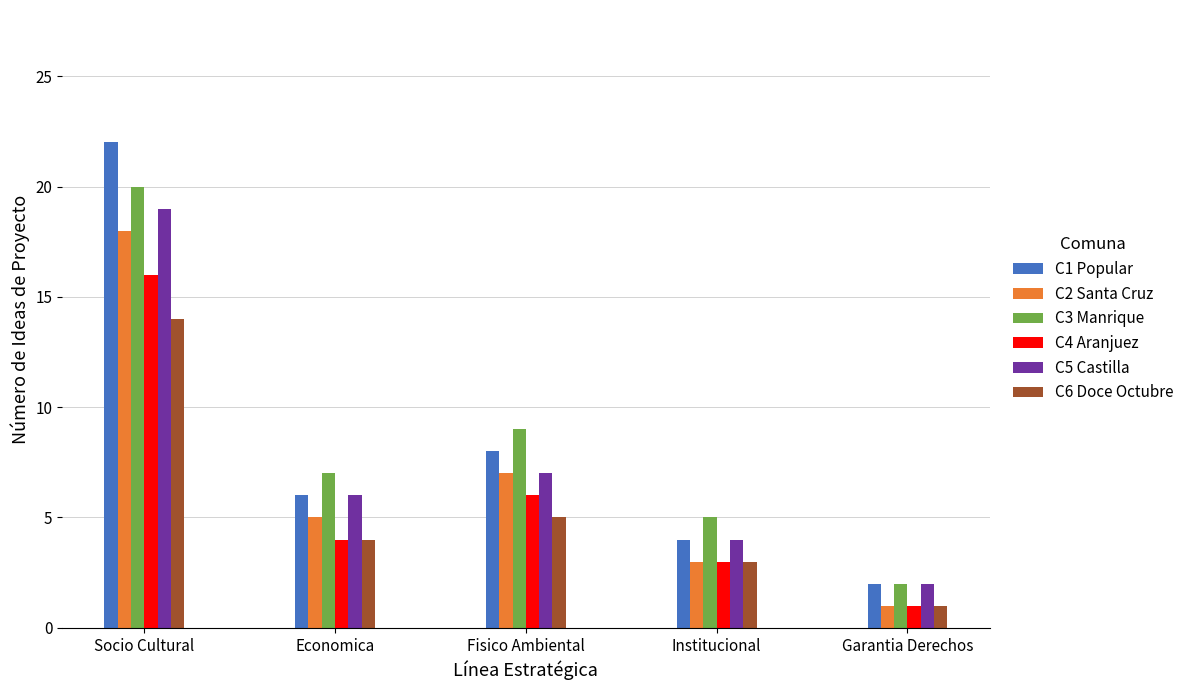

True or false: C3 Manrique has a value of 1 at Garantia Derechos.

False